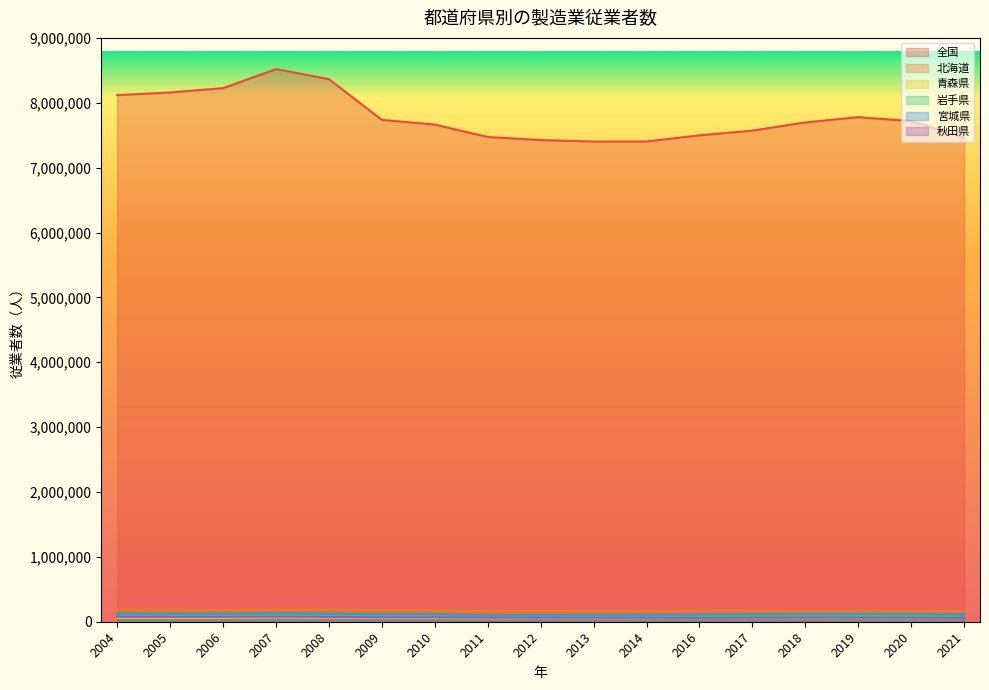

Between 2007 and 2014, which series saw the biggest shift?

全国